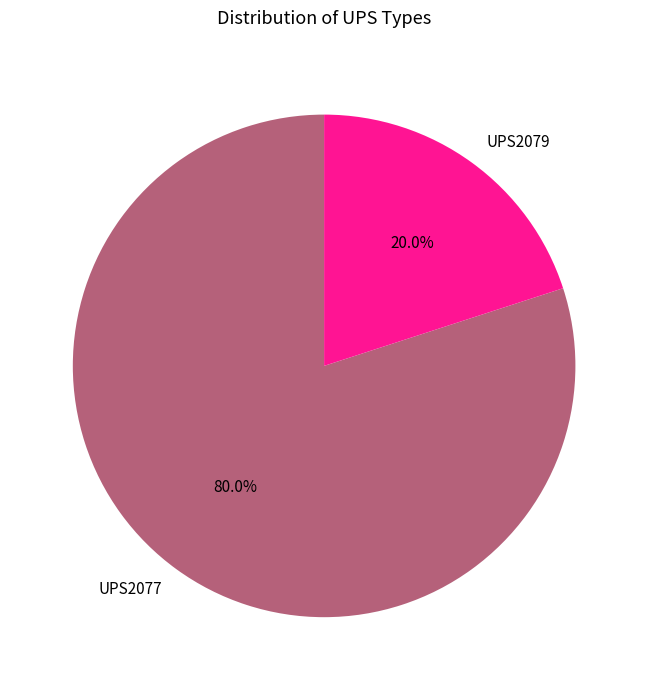

Which has a higher value, UPS2079 or UPS2077?

UPS2077